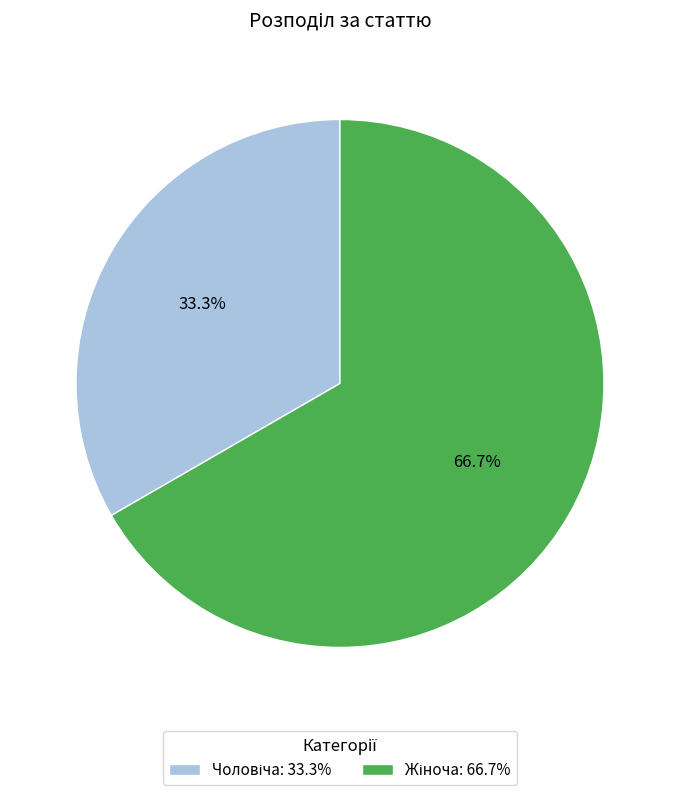

Is there any slice that represents more than half of the pie?

Yes